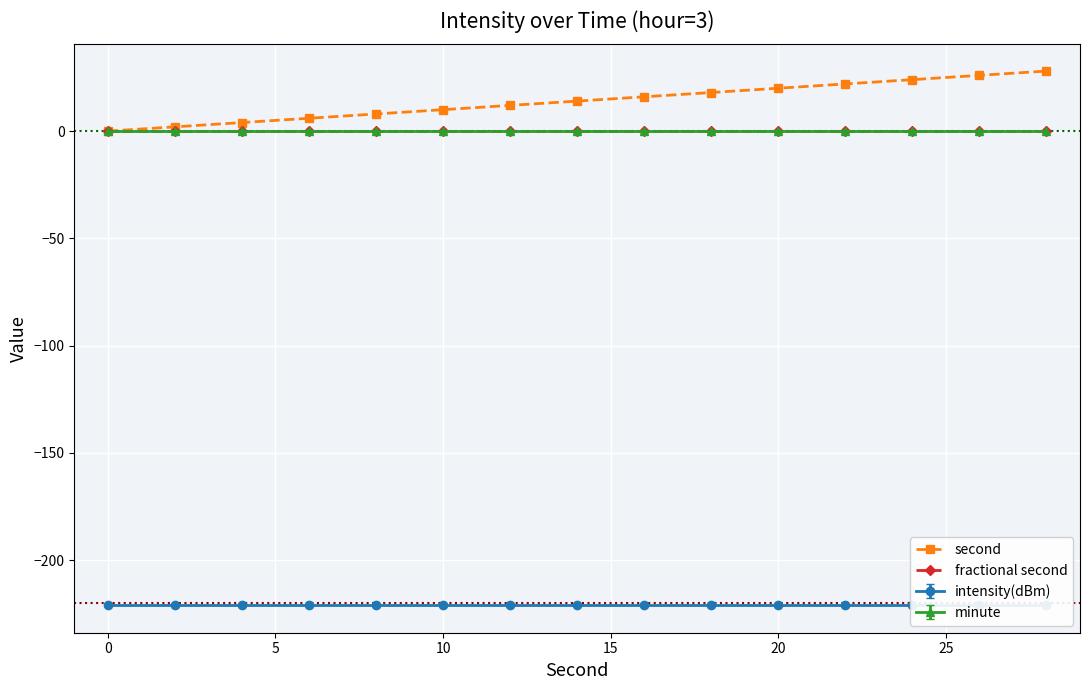

True or false: second has a value of -16 at 0.

False